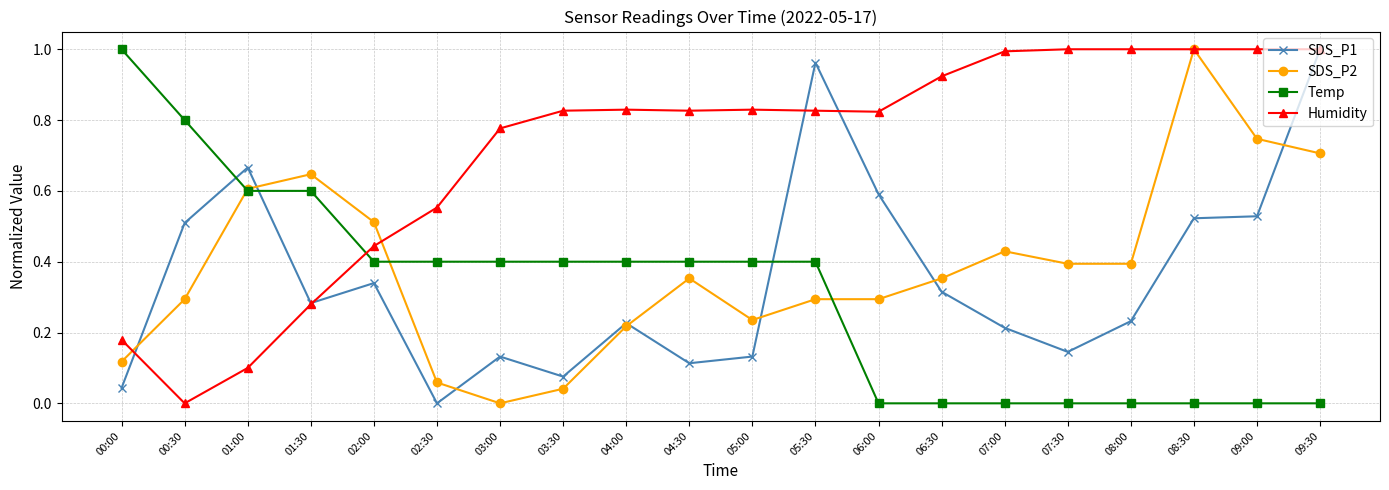

What is the label of the 7th point from the left?

03:00